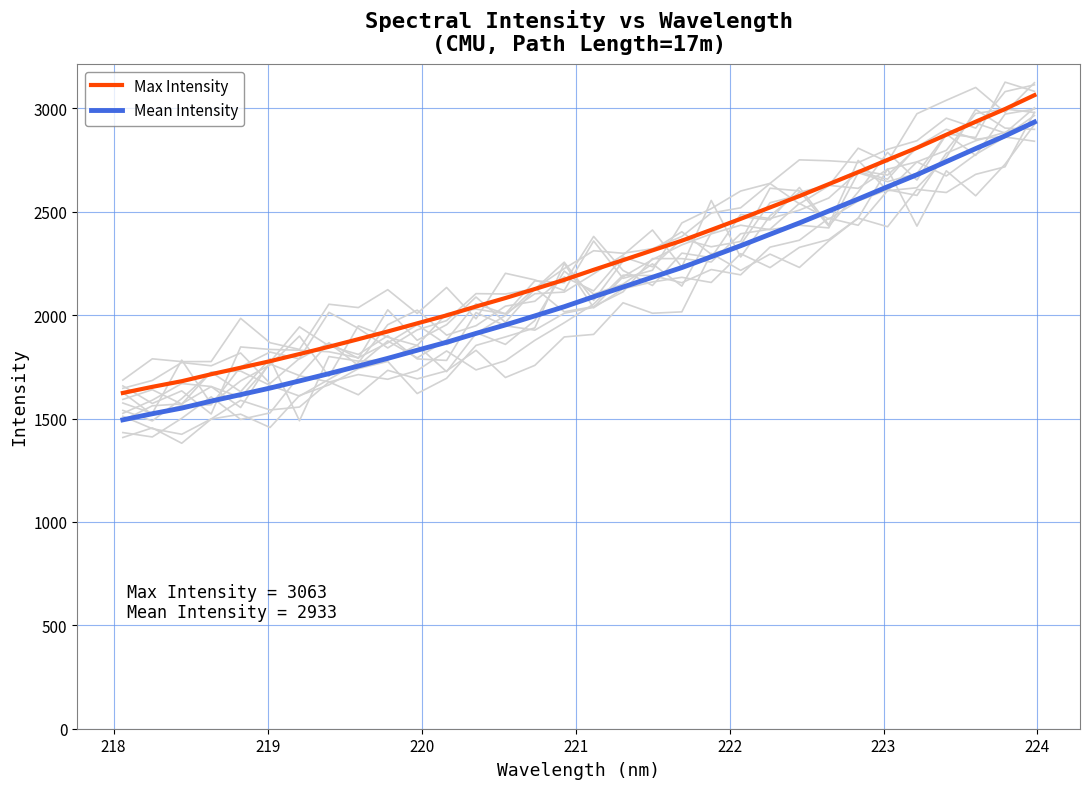

True or false: Mean Intensity has more than 0 points higher than both neighbors.

False